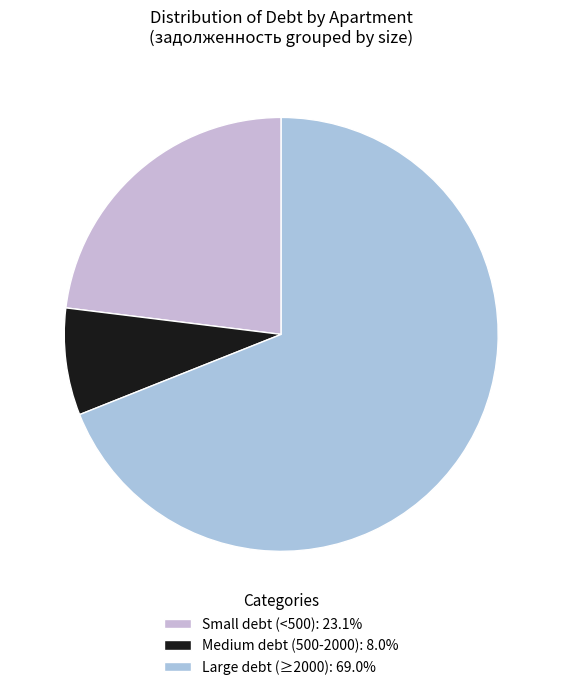

Count the number of slices in the pie.

3